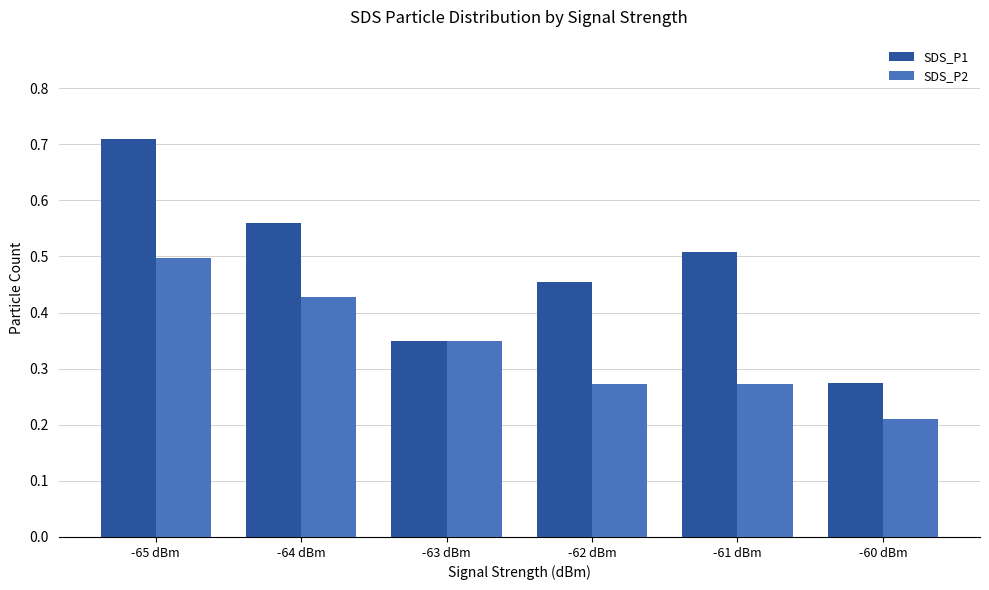

At which category is the sum across all series the highest?

-65 dBm